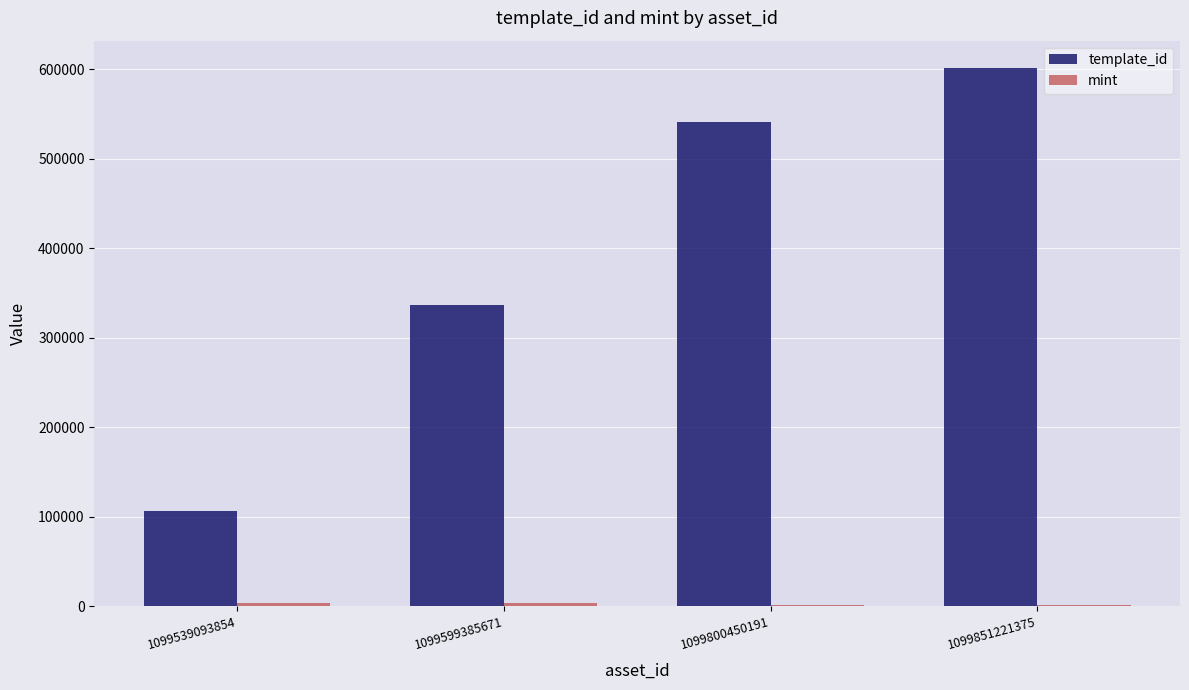

Which series has the largest total across all categories?

template_id